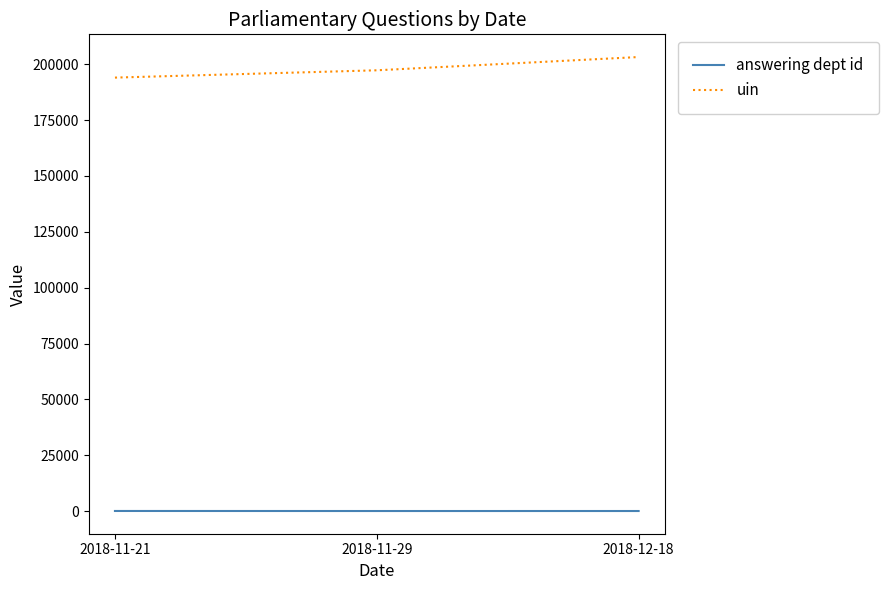

What are all the series names shown in the legend?

answering dept id, uin